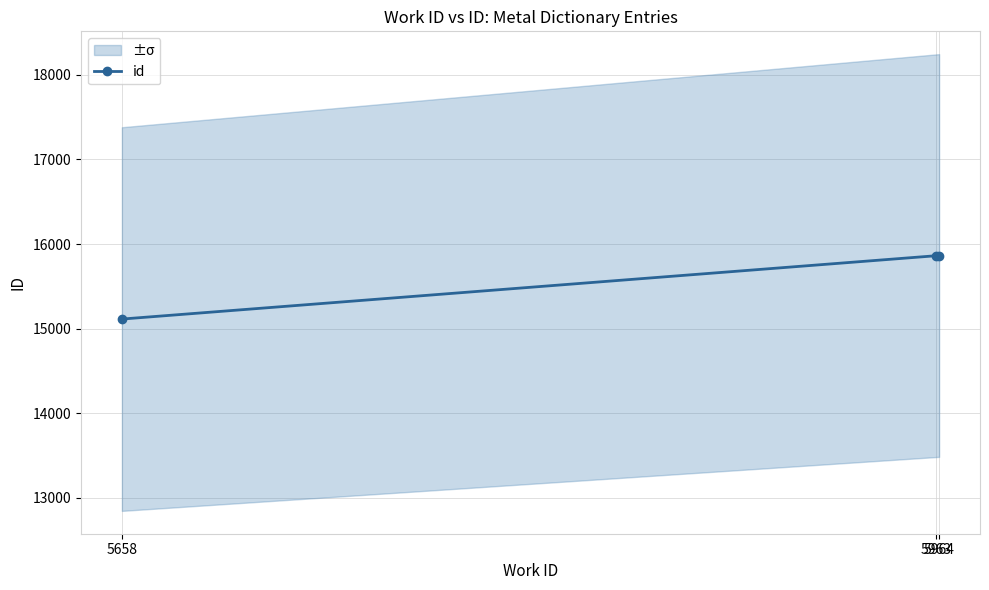

At which category does the chart reach its minimum across all series?

5658